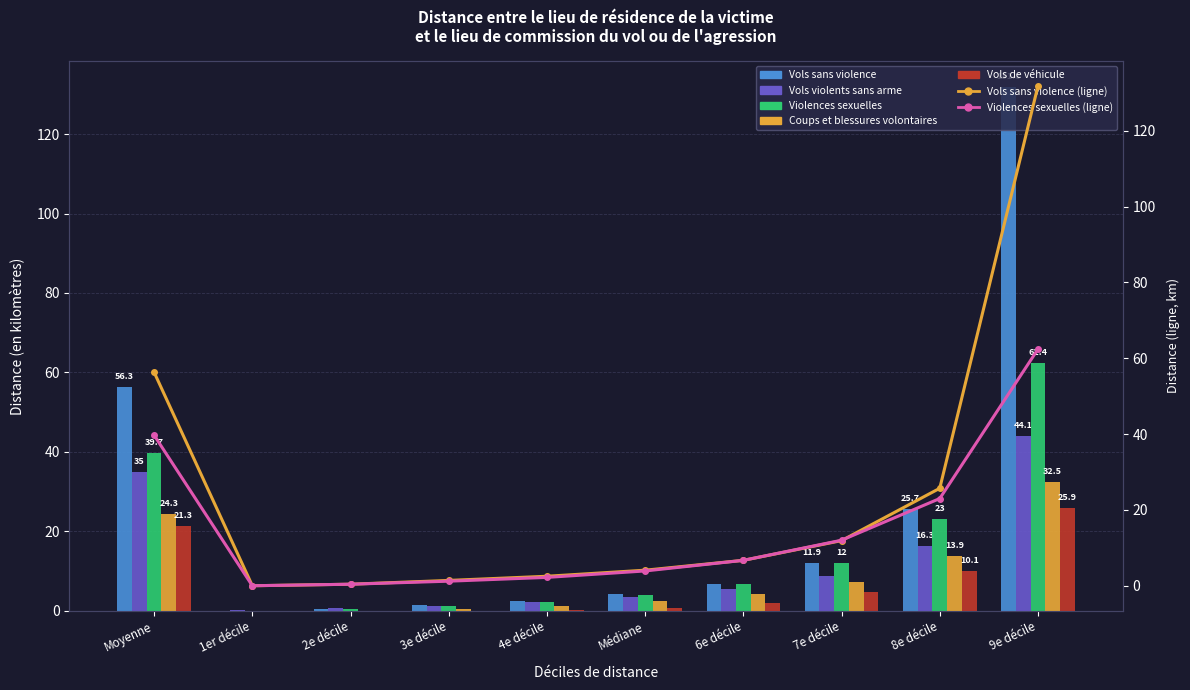

What is the value of the Vols violents sans arme bar at the 7th from the left?

5.4